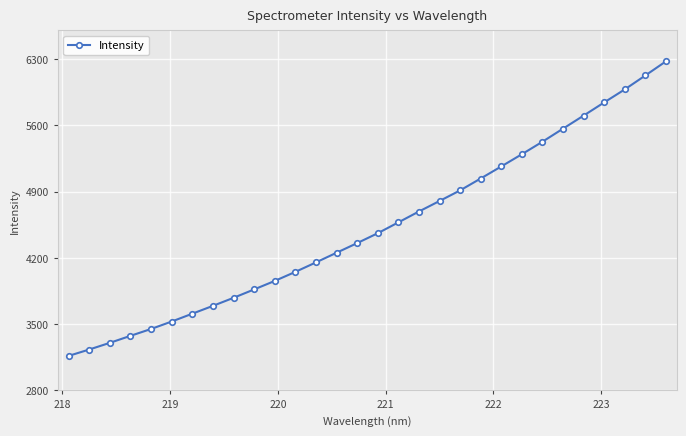

What is the average value?

4520.3